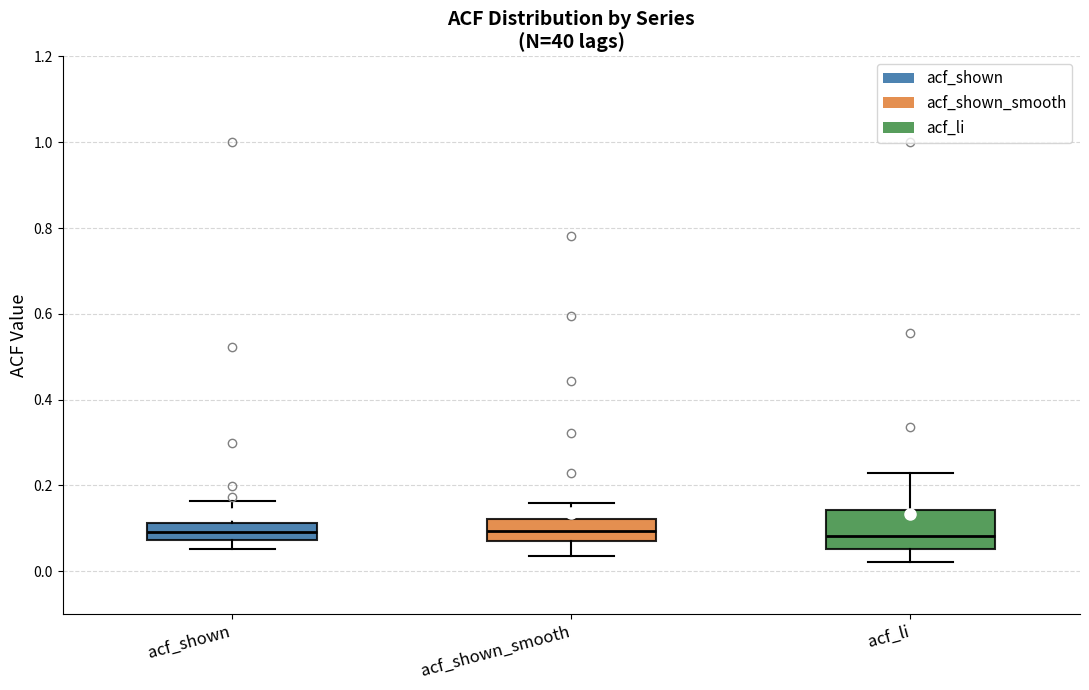

Reading left to right, read every box against the y-axis: the position of its median line, the range the box covers, and the ends of its whiskers. The values are not printed on the chart, so give them approximately, as read against the axis.

acf_shown: median 0.10, box 0.08 to 0.12, whiskers 0.06 to 0.16
acf_shown_smooth: median 0.10, box 0.08 to 0.12, whiskers 0.04 to 0.16
acf_li: median 0.08, box 0.06 to 0.14, whiskers 0.02 to 0.22